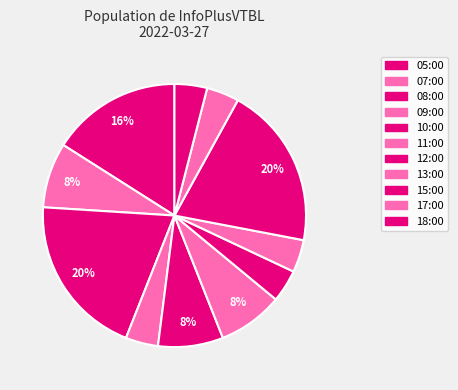

Count the number of slices in the pie.

11